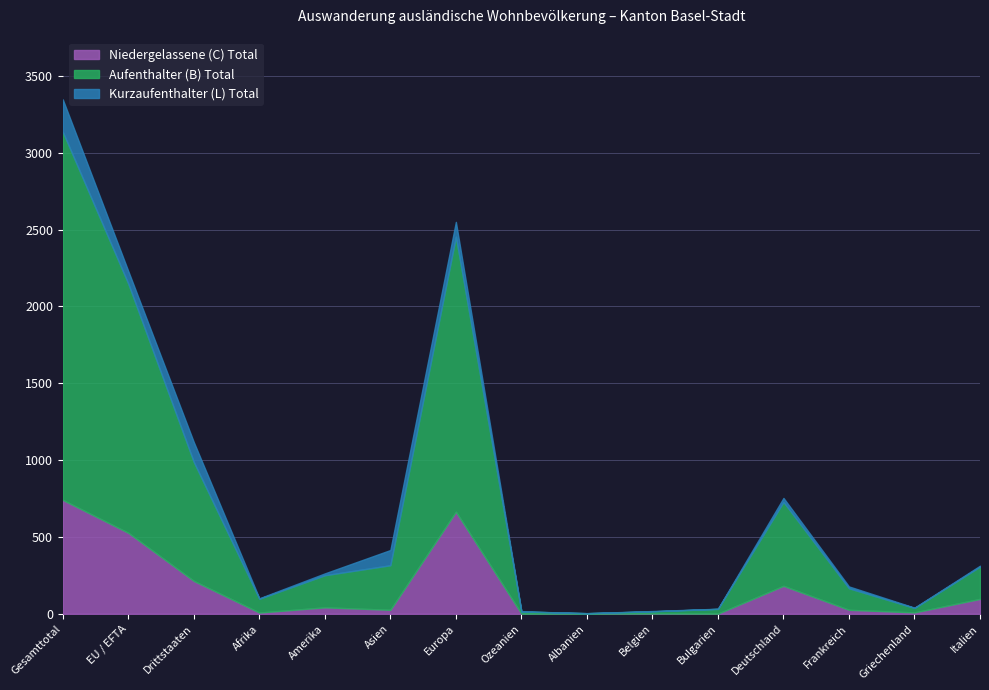

How many data points in Niedergelassene (C) Total are above 26?

7